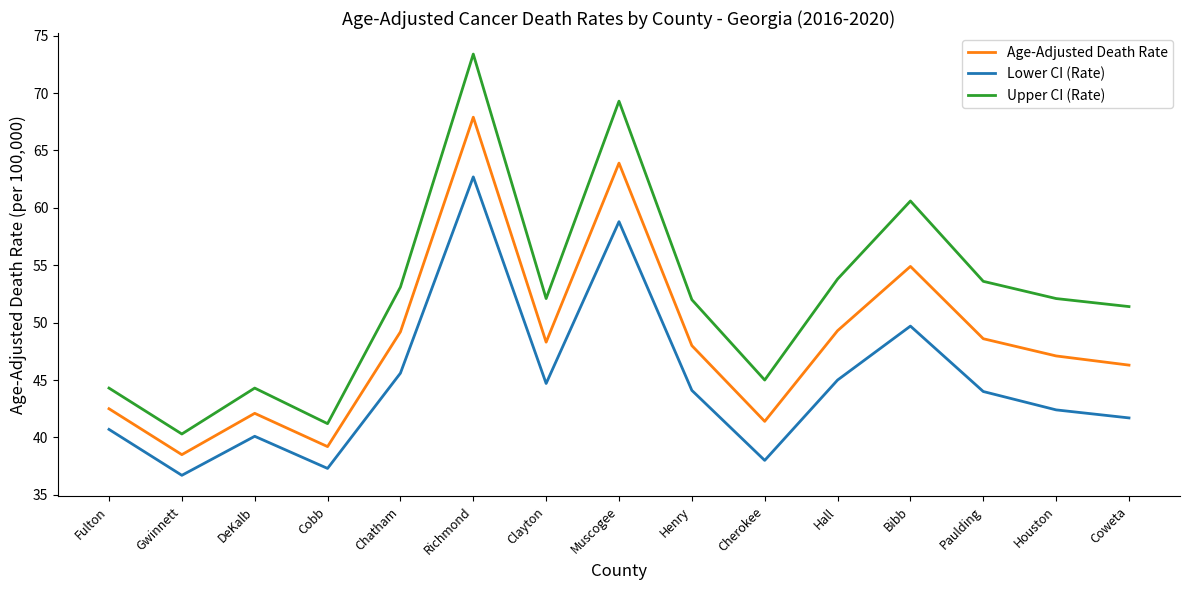

Between DeKalb and Coweta, which series saw the biggest shift?

Upper CI (Rate)